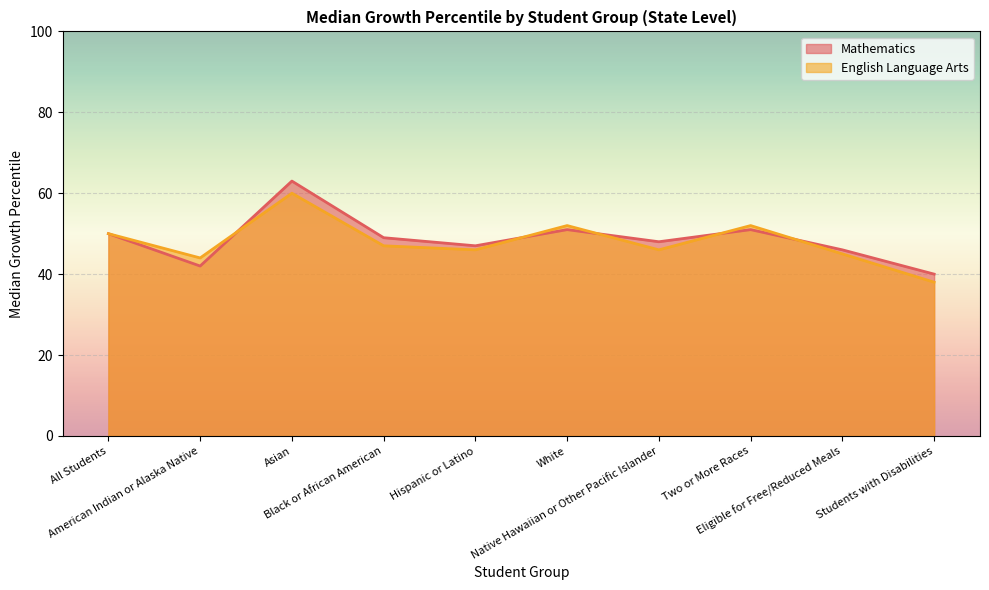

The value of English Language Arts at American Indian or Alaska Native is 44. True or false?

True